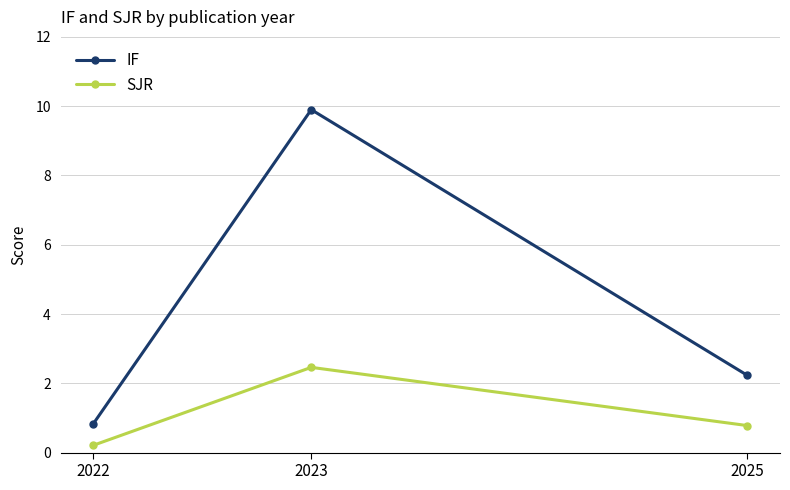

The IF series shows 2.2 at 2025. True or false?

True